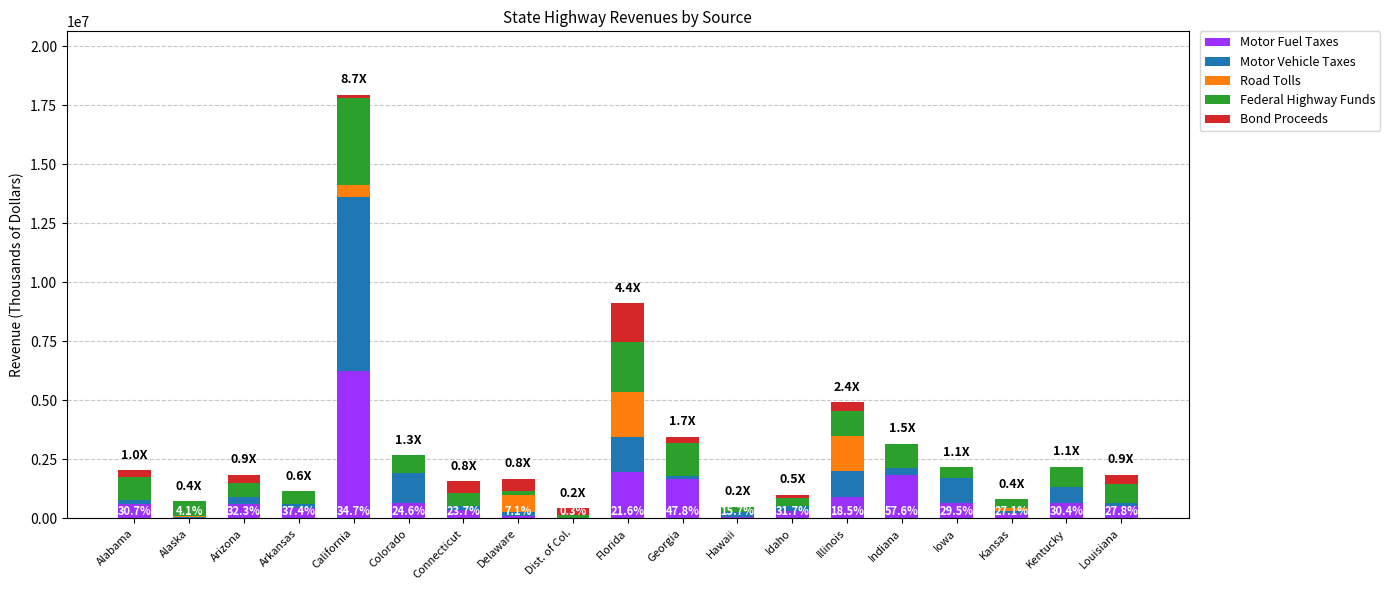

True or false: Motor Fuel Taxes has a value of 907113 at Illinois.

True